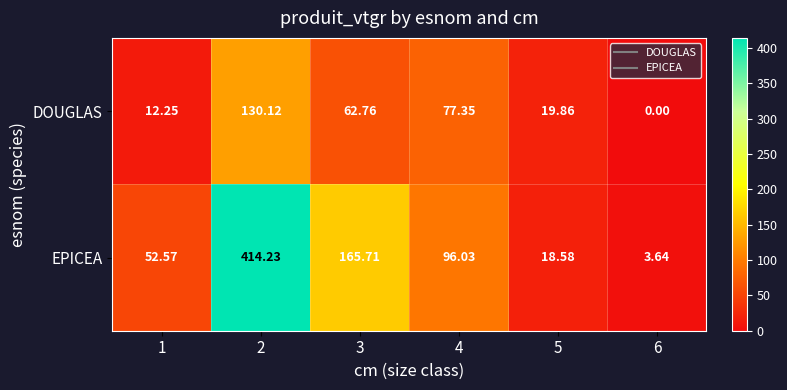

What is the difference between the highest and lowest values at 2?

284.1